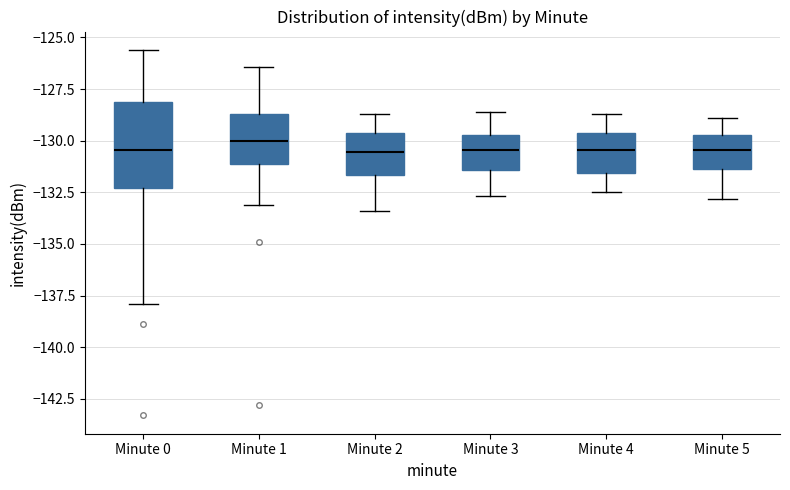

Reading left to right, read every box against the y-axis: the position of its median line, the range the box covers, and the ends of its whiskers. The values are not printed on the chart, so give them approximately, as read against the axis.

Minute 0: median -130.5, box -132.5 to -128.0, whiskers -138.0 to -125.5
Minute 1: median -130.0, box -131.0 to -128.5, whiskers -133.0 to -126.5
Minute 2: median -130.5, box -131.5 to -129.5, whiskers -133.5 to -128.5
Minute 3: median -130.5, box -131.5 to -129.5, whiskers -132.5 to -128.5
Minute 4: median -130.5, box -131.5 to -129.5, whiskers -132.5 to -128.5
Minute 5: median -130.5, box -131.5 to -129.5, whiskers -133.0 to -129.0